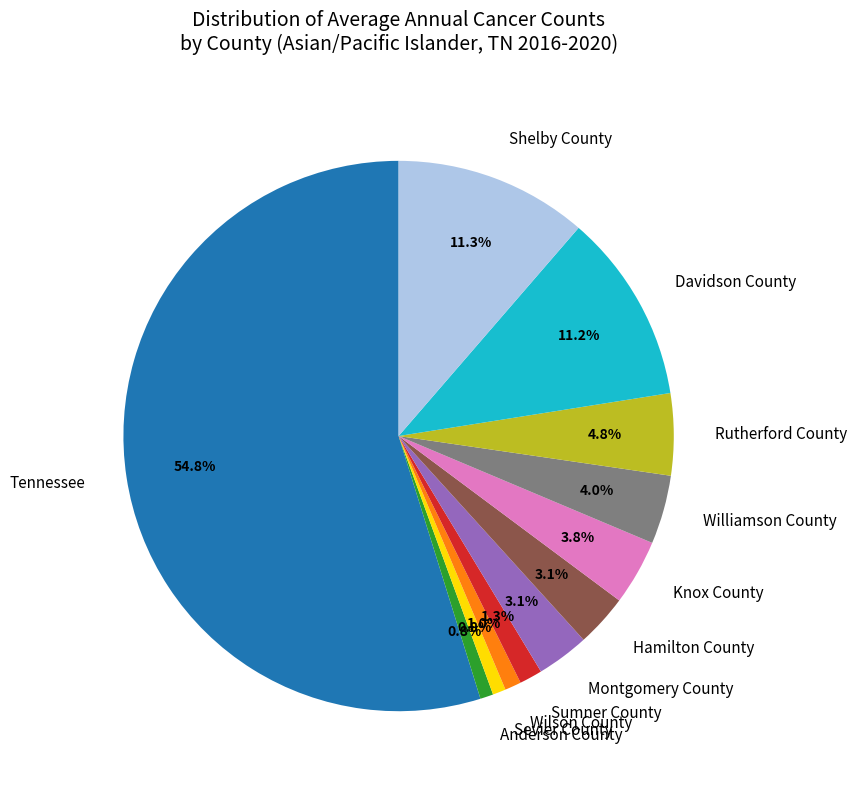

To the nearest percent, what is the difference between the largest and smallest slice percentages?

54%